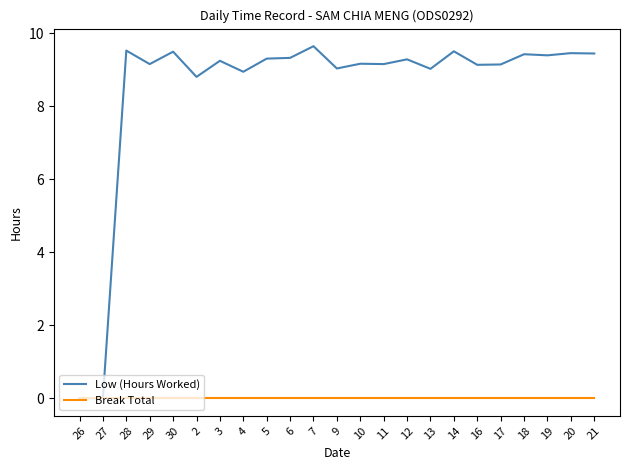

Is the value of Break Total at 19 greater than the value of Low (Hours Worked) at 13?

No